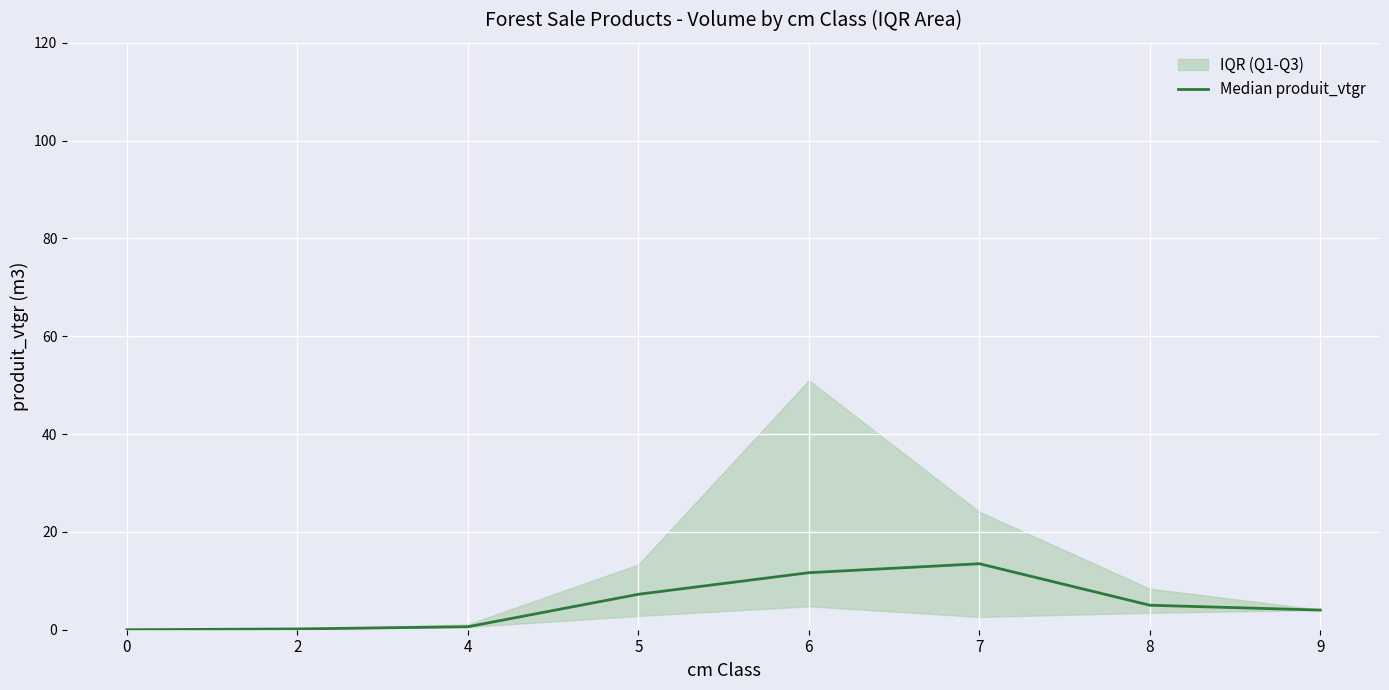

What is the average value?

5.3